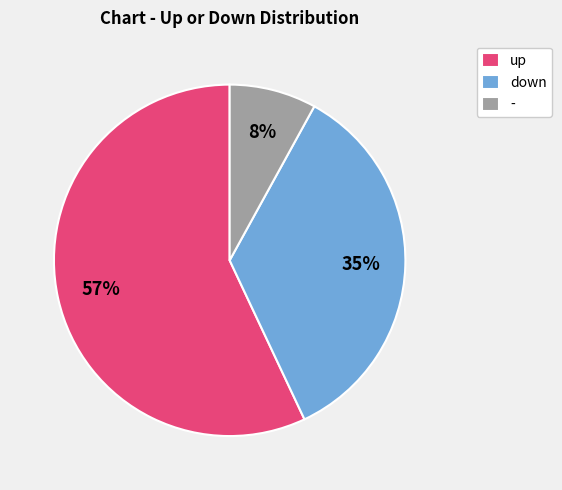

What is the largest slice in the pie chart?

up